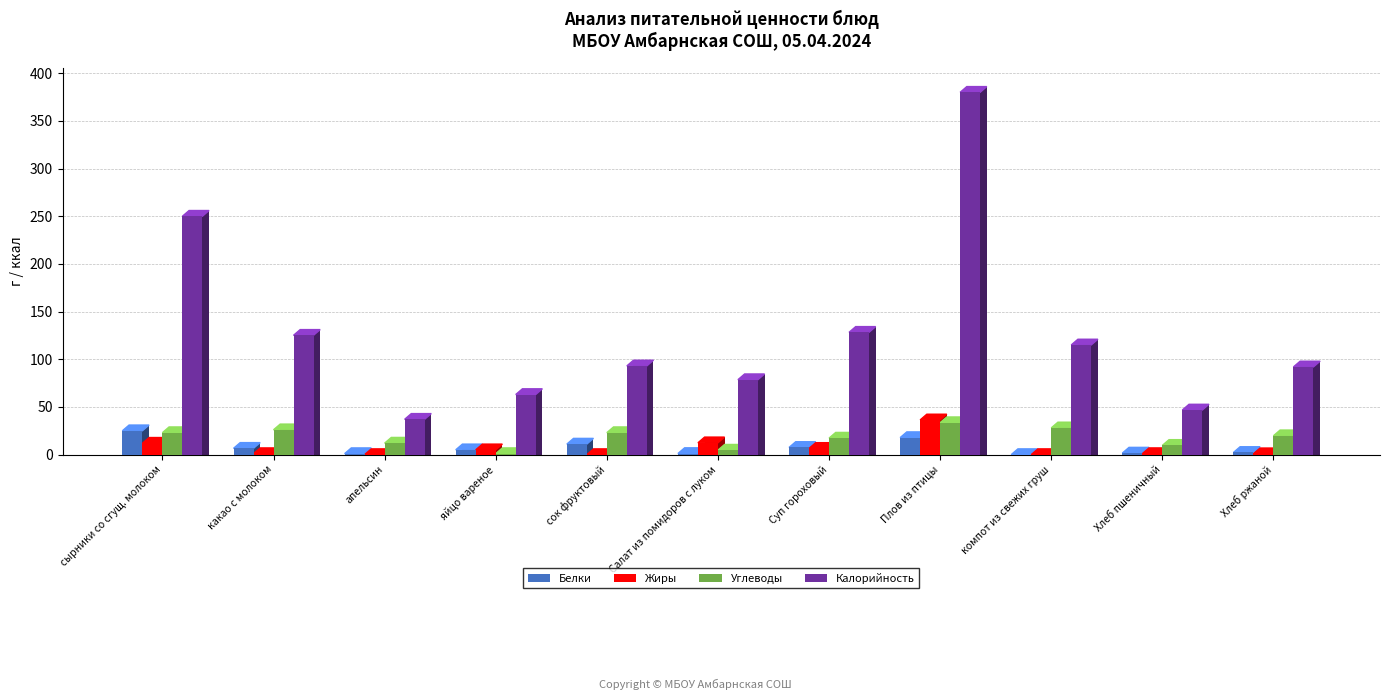

Is it true that Калорийность equals 156.8 at сырники со сгущ. молоком?

False